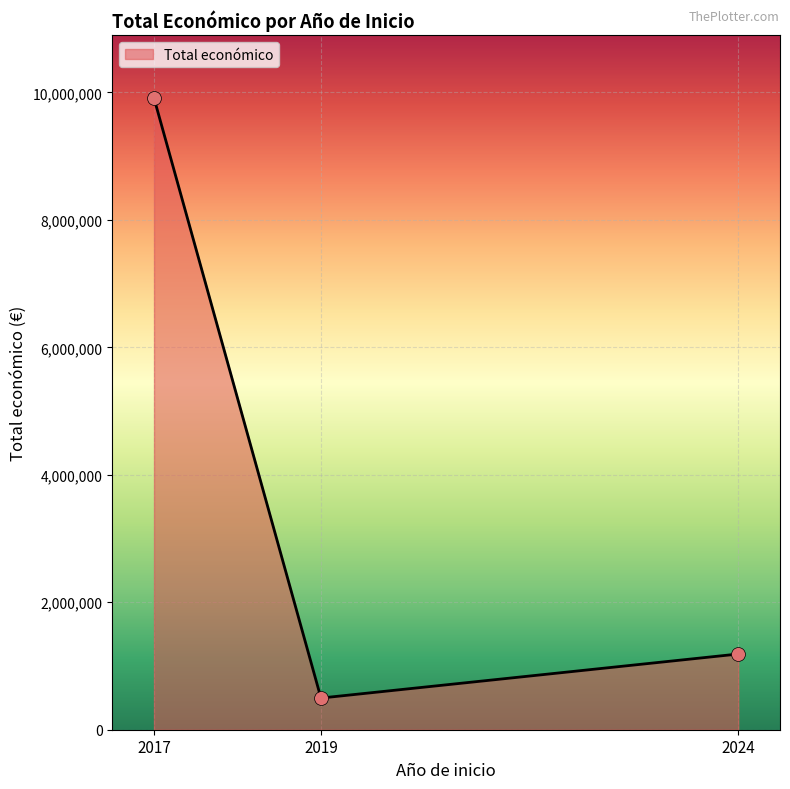

Between 2024 and 2019, which is larger?

2024